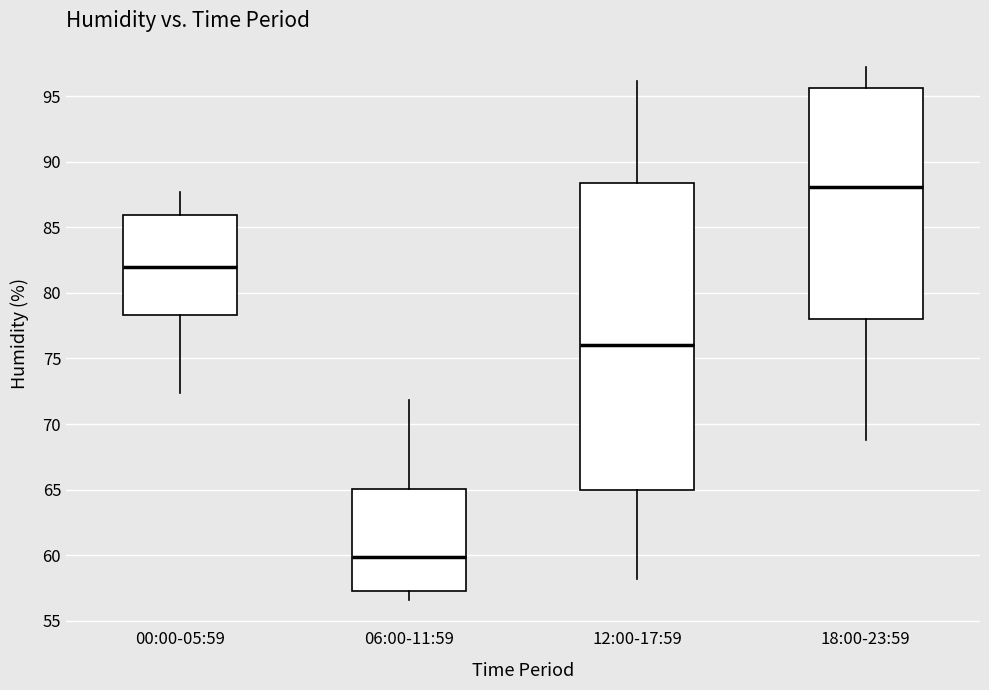

Which box's median line is the highest?

18:00-23:59